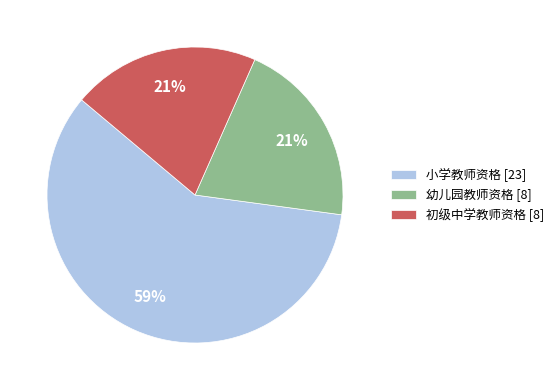

Which slice represents more than half of the pie?

小学教师资格